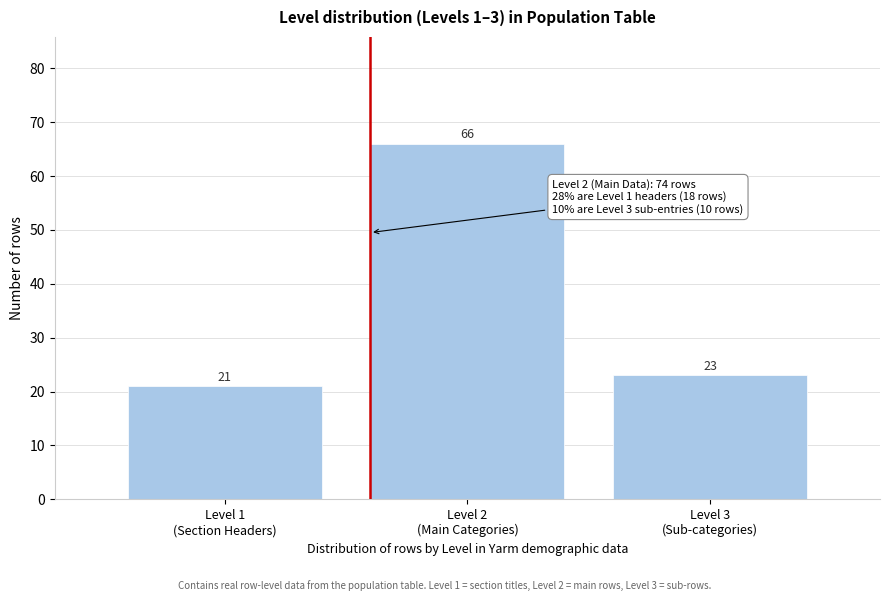

Reading left to right, list all the values displayed in this chart.

21	66	23